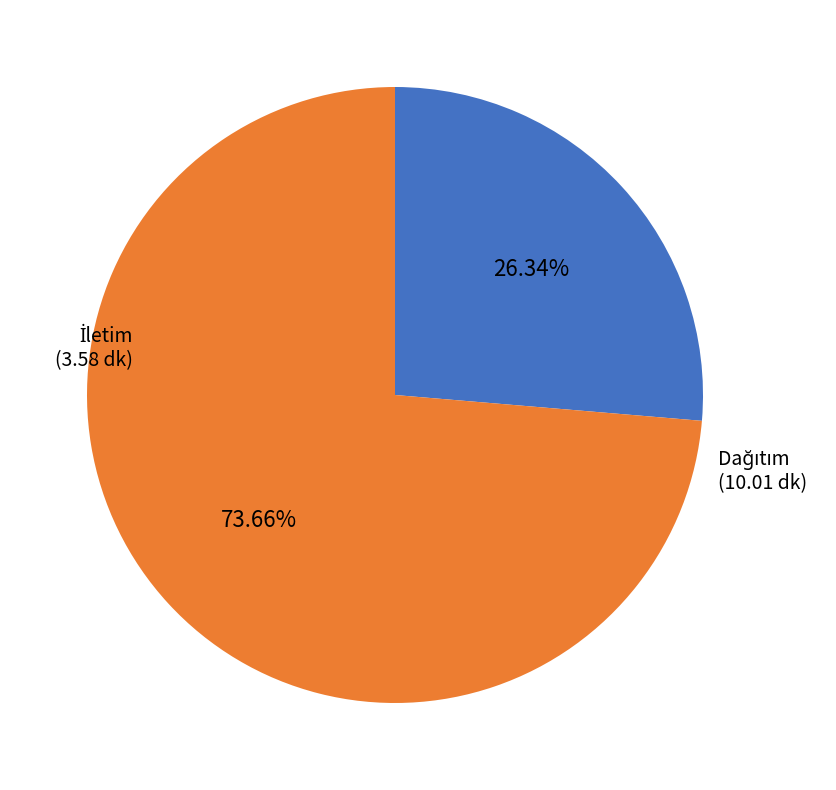

Is there a majority slice in this chart?

Yes